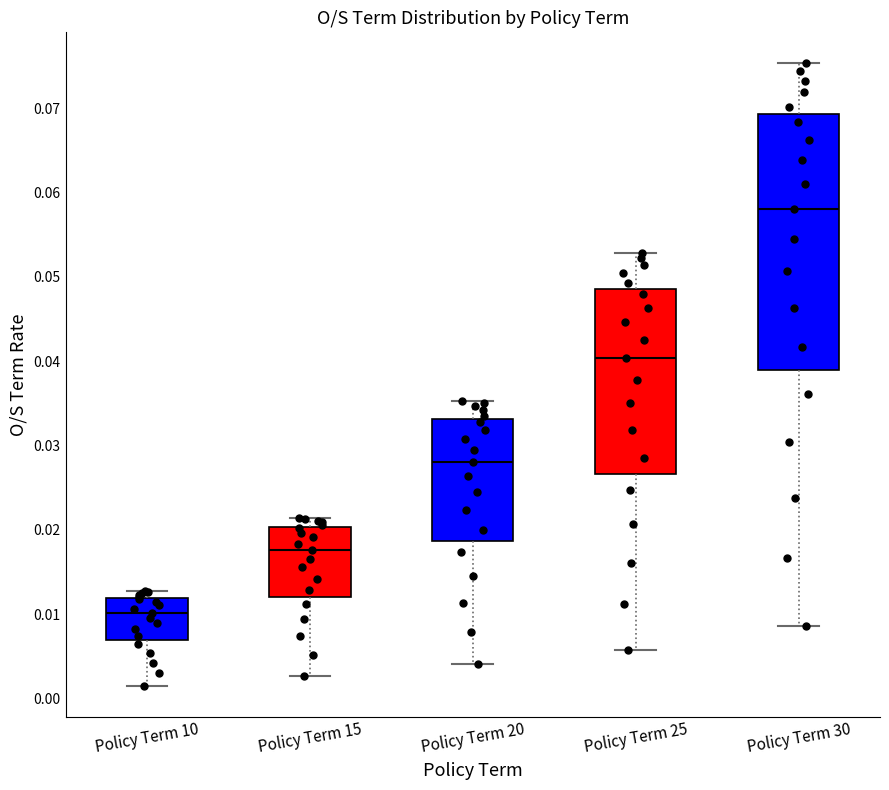

Reading left to right, transcribe this box plot: for each box, give where its median line is, the range the box spans, and where its two whiskers end, as read against the y-axis. The values are not printed on the chart, so give them approximately, as read against the axis.

Policy Term 10: median 0.010, box 0.007 to 0.012, whiskers 0.002 to 0.013
Policy Term 15: median 0.018, box 0.012 to 0.020, whiskers 0.003 to 0.021
Policy Term 20: median 0.028, box 0.019 to 0.033, whiskers 0.004 to 0.035
Policy Term 25: median 0.040, box 0.027 to 0.049, whiskers 0.006 to 0.053
Policy Term 30: median 0.058, box 0.039 to 0.069, whiskers 0.009 to 0.075